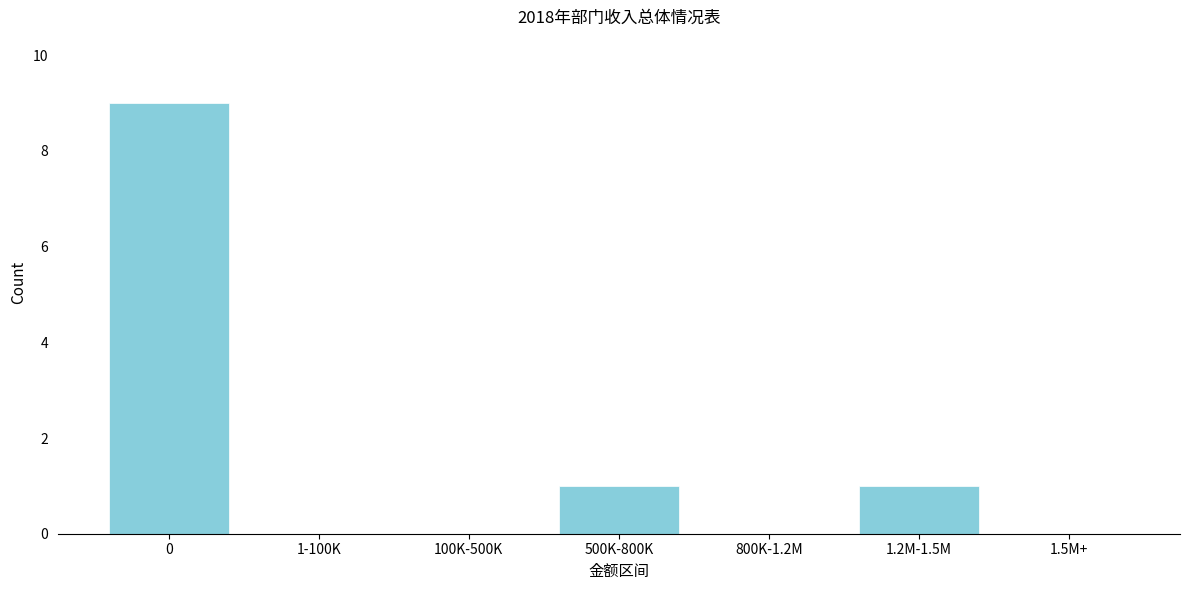

Reading left to right, transcribe all the data shown in this chart.

0=9	1-100K=0	100K-500K=0	500K-800K=1	800K-1.2M=0	1.2M-1.5M=1	1.5M+=0